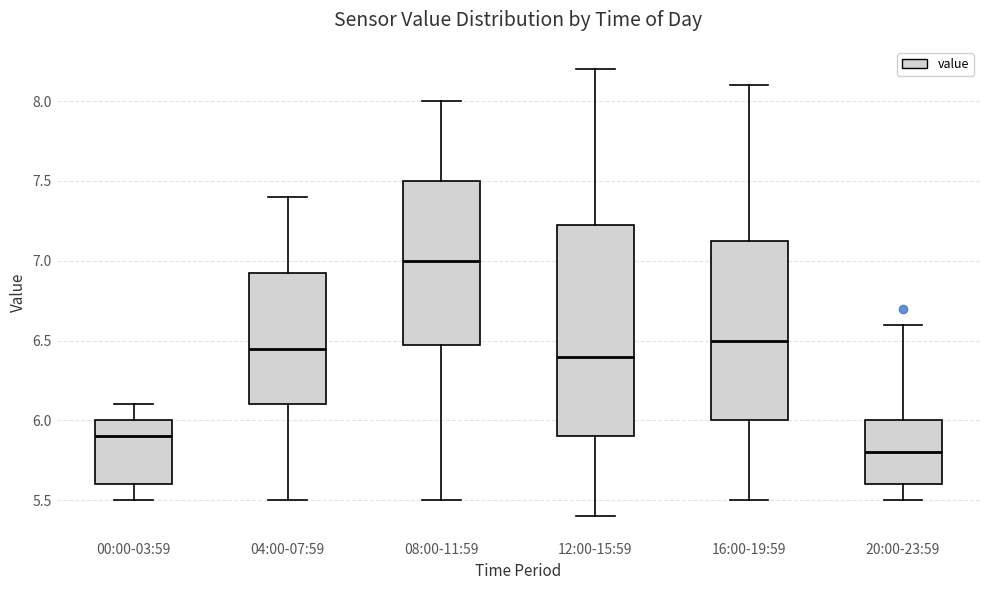

Reading left to right, transcribe this box plot: for each box, give where its median line is, the range the box spans, and where its two whiskers end, as read against the y-axis. The values are not printed on the chart, so give them approximately, as read against the axis.

00:00-03:59: median 5.90, box 5.60 to 6.00, whiskers 5.50 to 6.10
04:00-07:59: median 6.45, box 6.10 to 6.95, whiskers 5.50 to 7.40
08:00-11:59: median 7.00, box 6.50 to 7.50, whiskers 5.50 to 8.00
12:00-15:59: median 6.40, box 5.90 to 7.25, whiskers 5.40 to 8.20
16:00-19:59: median 6.50, box 6.00 to 7.15, whiskers 5.50 to 8.10
20:00-23:59: median 5.80, box 5.60 to 6.00, whiskers 5.50 to 6.60